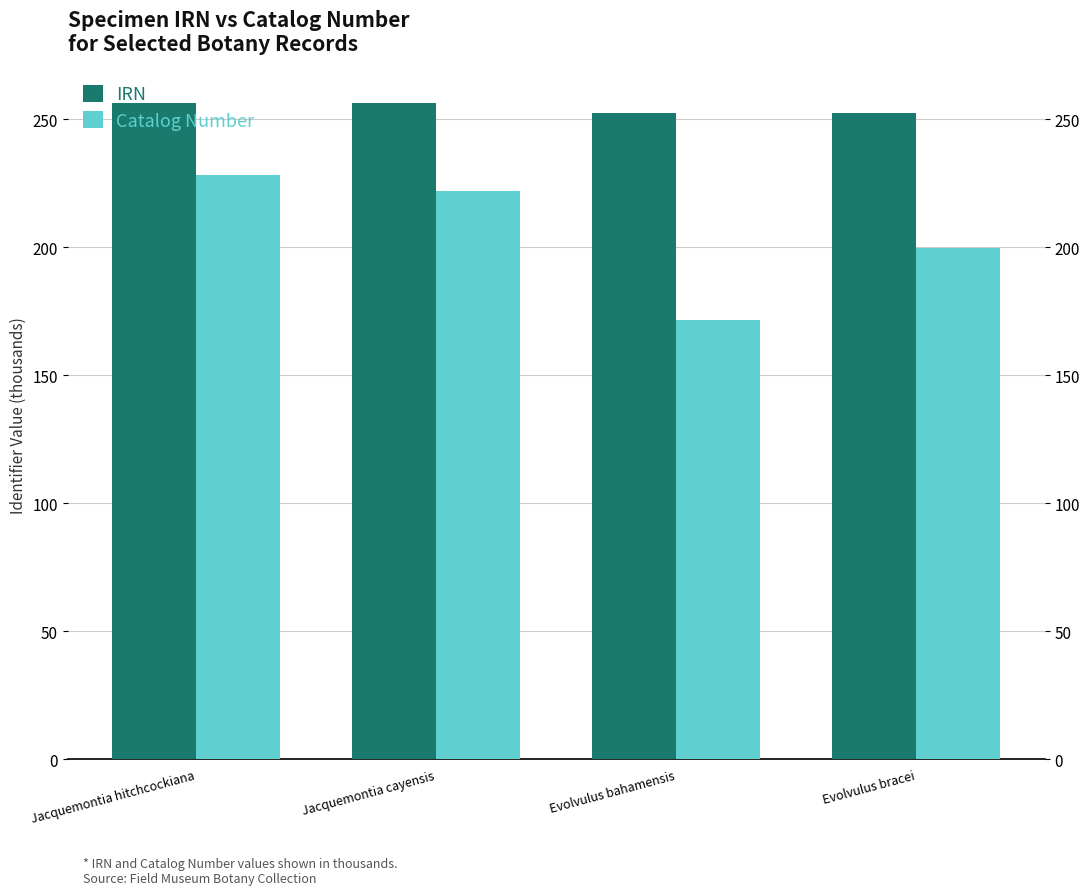

Reading left to right, list all the values displayed in this chart.

IRN: 256.6	256.5	252.6	252.6
Catalog Number: 228.1	221.9	171.5	199.7